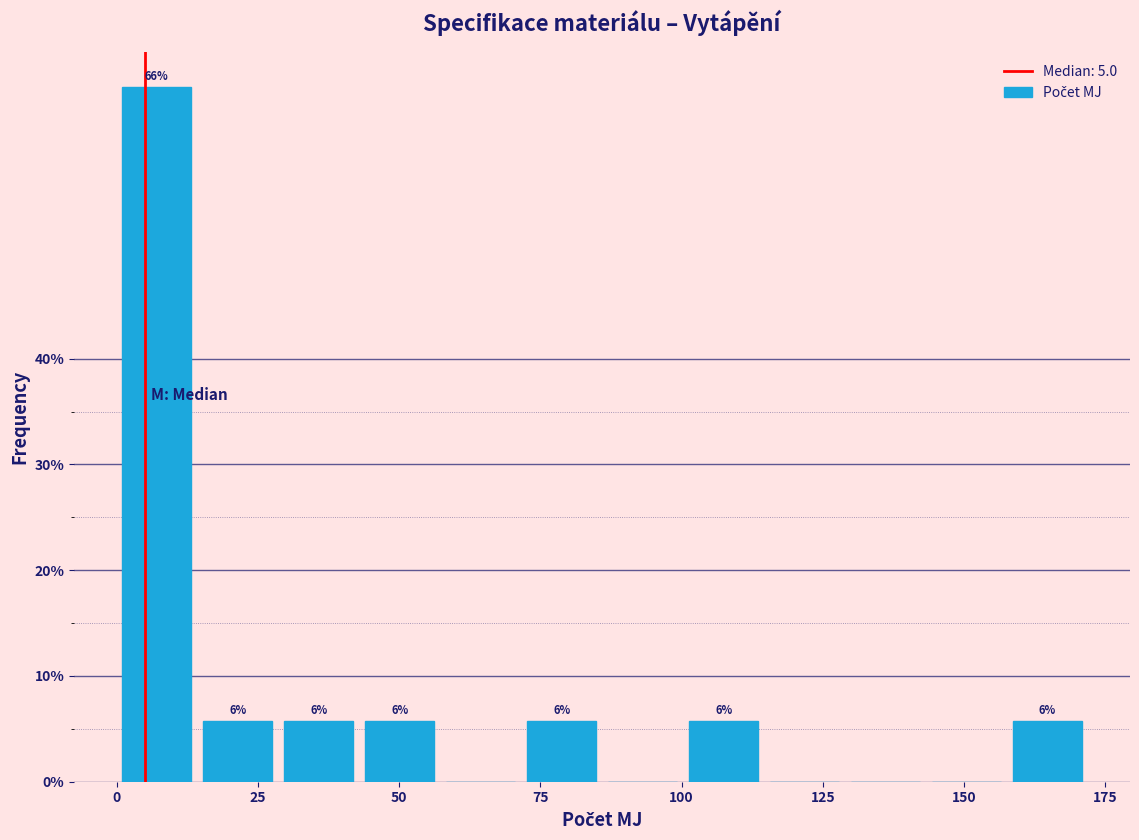

Around what value on the x-axis is the tallest bar? Give the approximate position of its centre, as read against the axis.

5